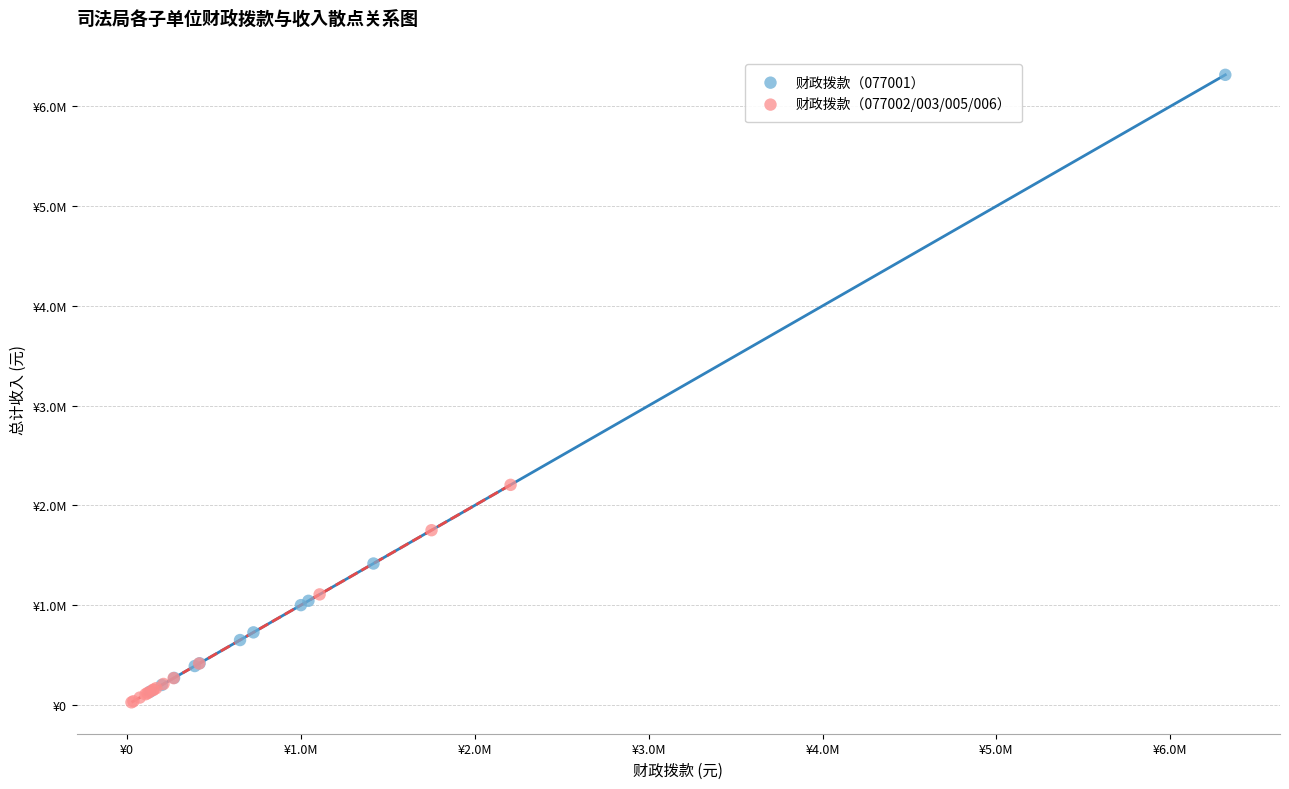

What are all the series names shown in the legend?

财政拨款（077001）, 财政拨款（077002/003/005/006）